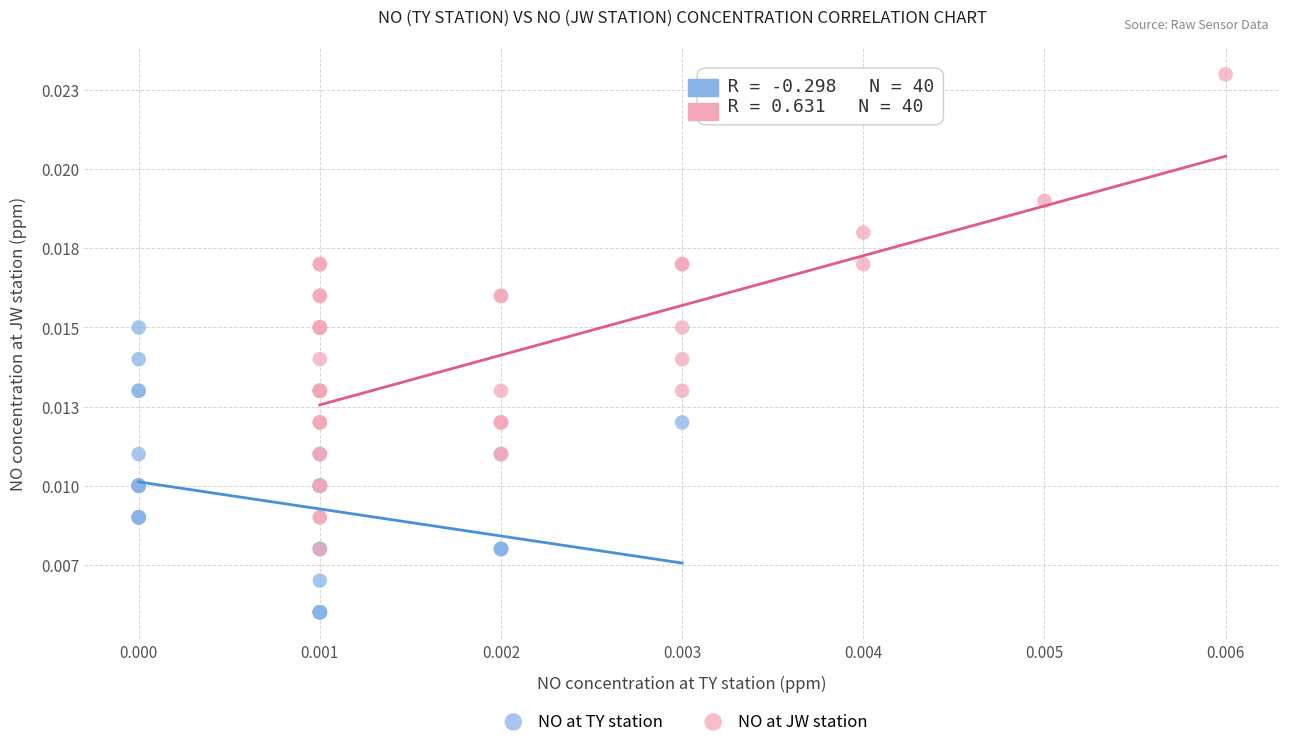

Which series contains the highest Y value?

NO at JW station